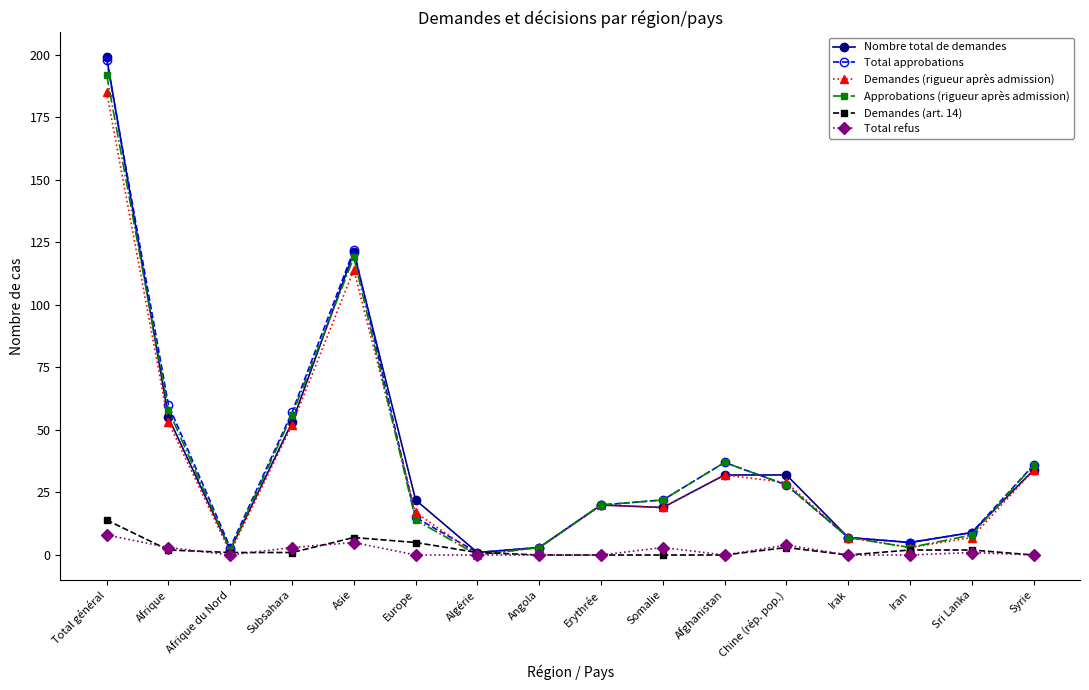

Reading right to left, what are all the values shown in this chart?

Nombre total de demandes: Syrie=34	Sri Lanka=9	Iran=5	Irak=7	Chine (rép. pop.)=32	Afghanistan=32	Somalie=19	Erythrée=20	Angola=3	Algérie=1	Europe=22	Asie=121	Subsahara=53	Afrique du Nord=2	Afrique=55	Total général=199
Total approbations: Syrie=36	Sri Lanka=9	Iran=5	Irak=7	Chine (rép. pop.)=28	Afghanistan=37	Somalie=22	Erythrée=20	Angola=3	Algérie=1	Europe=15	Asie=122	Subsahara=57	Afrique du Nord=3	Afrique=60	Total général=198
Demandes (rigueur après admission): Syrie=34	Sri Lanka=7	Iran=3	Irak=7	Chine (rép. pop.)=29	Afghanistan=32	Somalie=19	Erythrée=20	Angola=3	Algérie=0	Europe=17	Asie=114	Subsahara=52	Afrique du Nord=1	Afrique=53	Total général=185
Approbations (rigueur après admission): Syrie=36	Sri Lanka=8	Iran=3	Irak=7	Chine (rép. pop.)=28	Afghanistan=37	Somalie=22	Erythrée=20	Angola=3	Algérie=0	Europe=14	Asie=119	Subsahara=56	Afrique du Nord=2	Afrique=58	Total général=192
Demandes (art. 14): Syrie=0	Sri Lanka=2	Iran=2	Irak=0	Chine (rép. pop.)=3	Afghanistan=0	Somalie=0	Erythrée=0	Angola=0	Algérie=1	Europe=5	Asie=7	Subsahara=1	Afrique du Nord=1	Afrique=2	Total général=14
Total refus: Syrie=0	Sri Lanka=1	Iran=0	Irak=0	Chine (rép. pop.)=4	Afghanistan=0	Somalie=3	Erythrée=0	Angola=0	Algérie=0	Europe=0	Asie=5	Subsahara=3	Afrique du Nord=0	Afrique=3	Total général=8